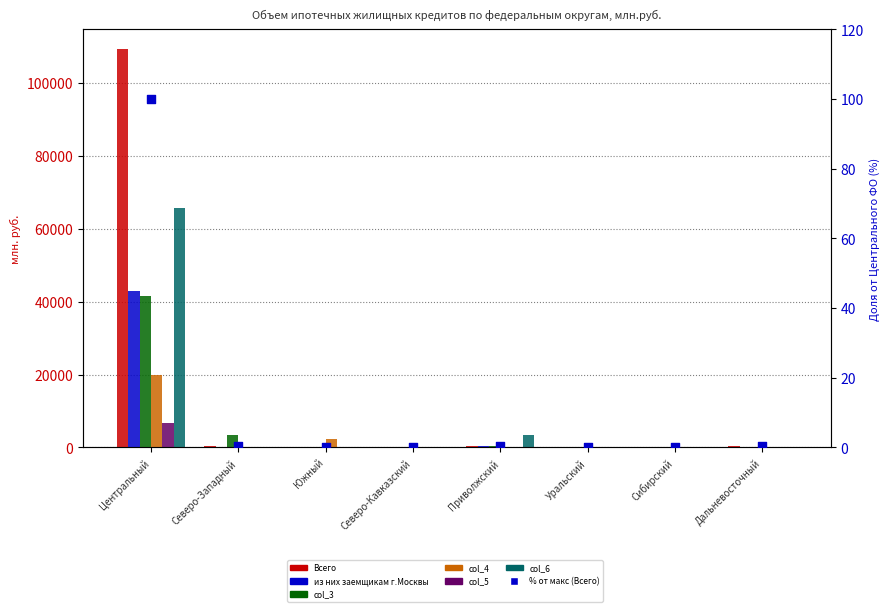

At which category is the sum across all series the highest?

Центральный